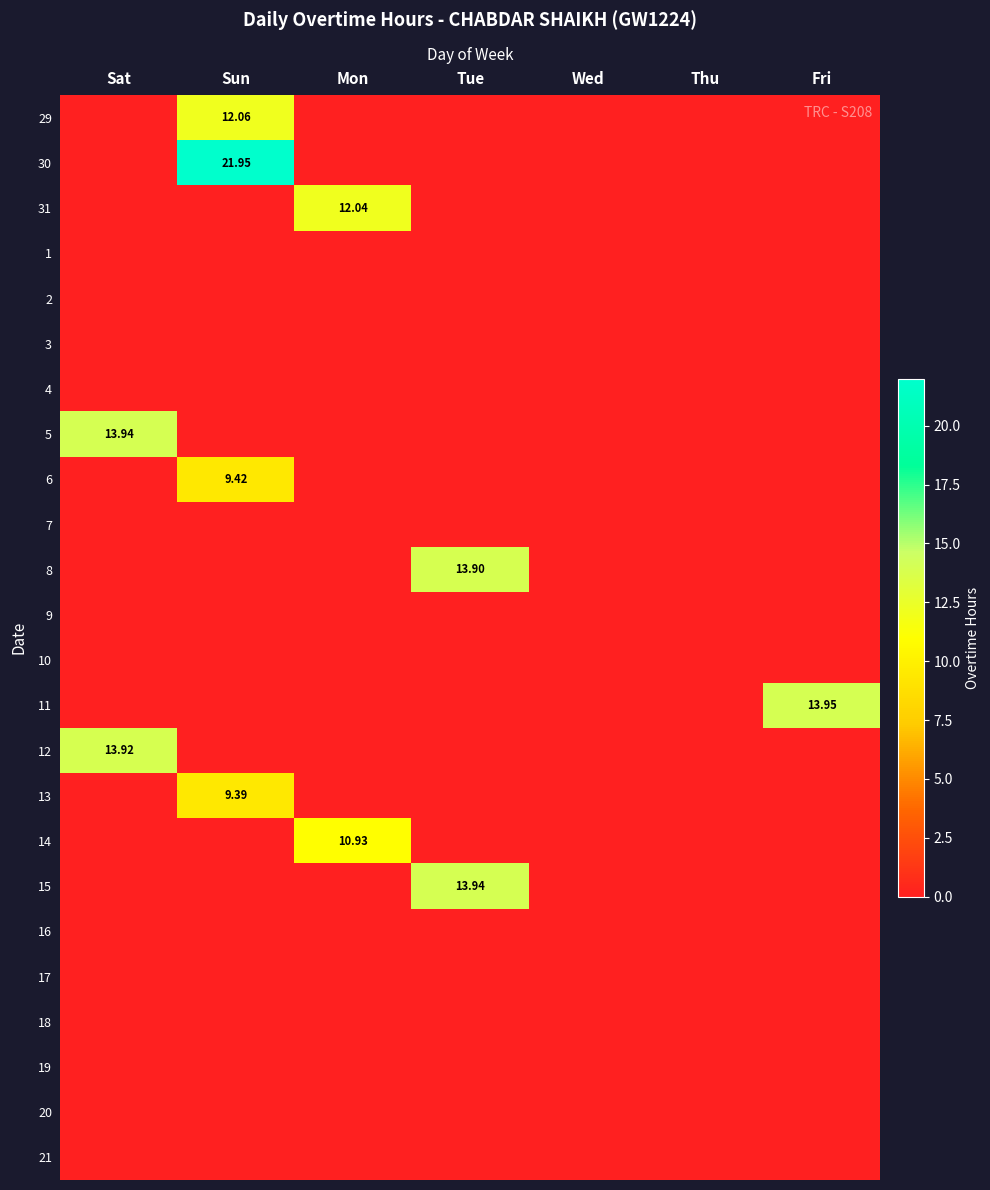

Which series has the widest spread of values?

30